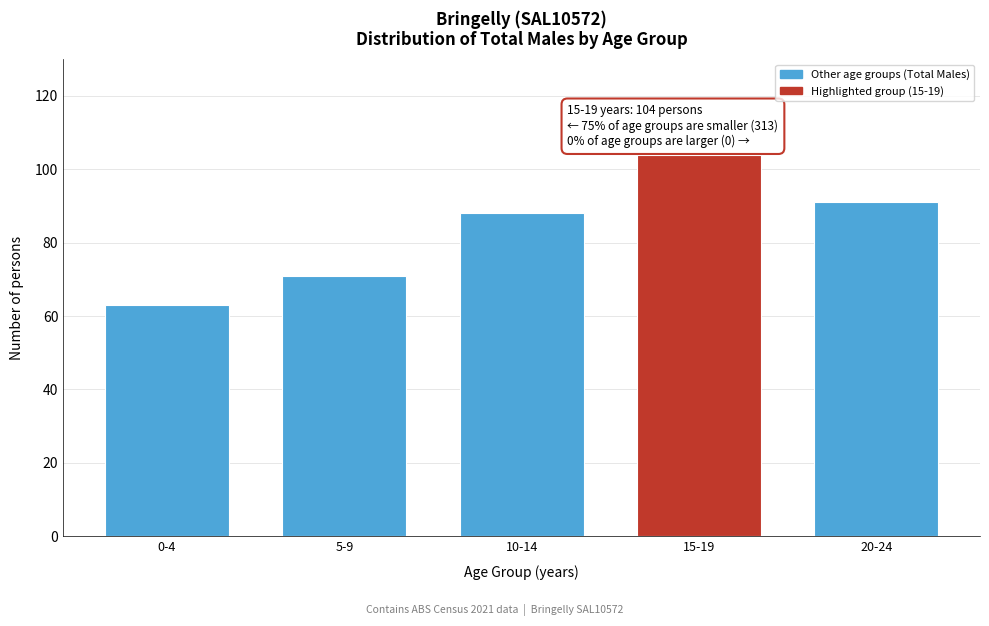

Reading left to right, transcribe all the data shown in this chart.

0-4=63	5-9=71	10-14=88	15-19=104	20-24=91